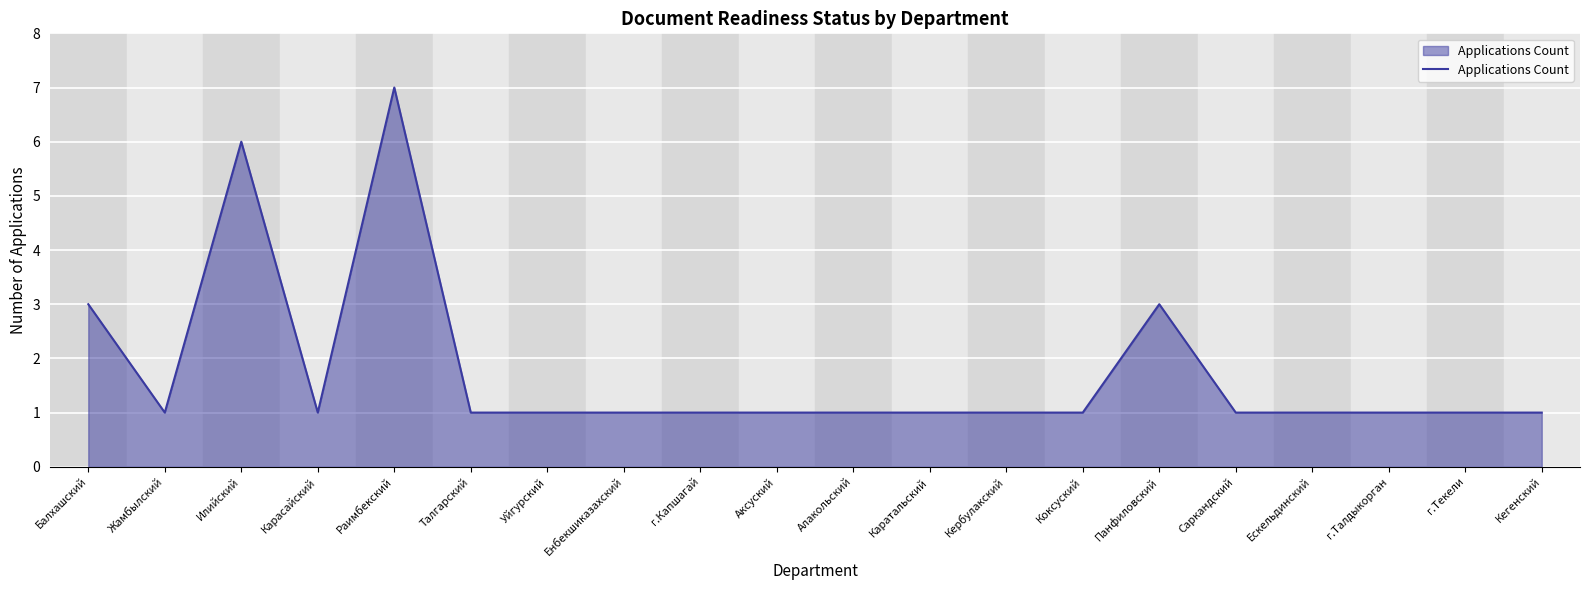

What position from the right is Раимбекский?

16